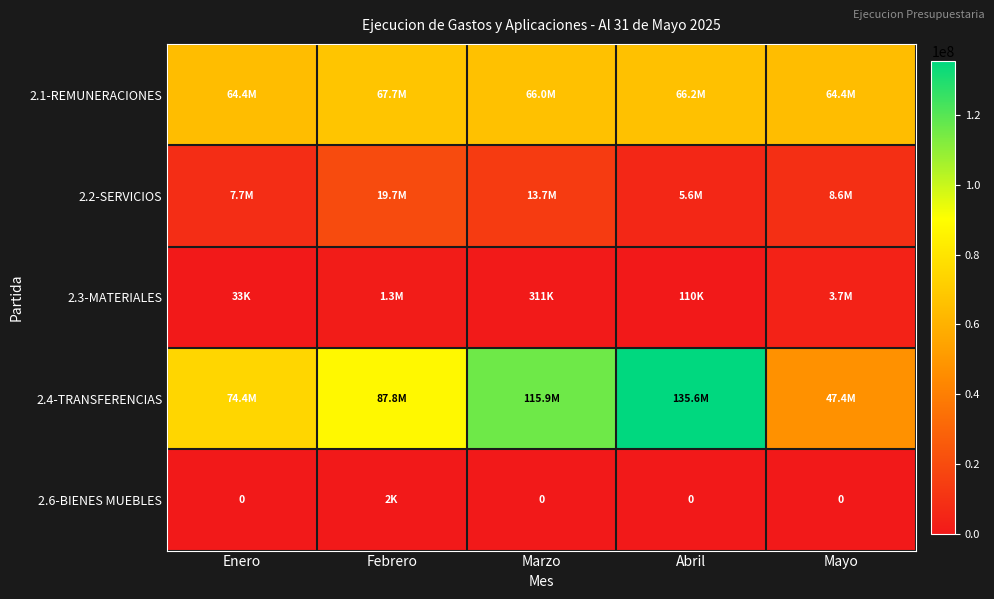

Is the value of 2.3-MATERIALES at Marzo greater than the value of 2.1-REMUNERACIONES at Marzo?

No